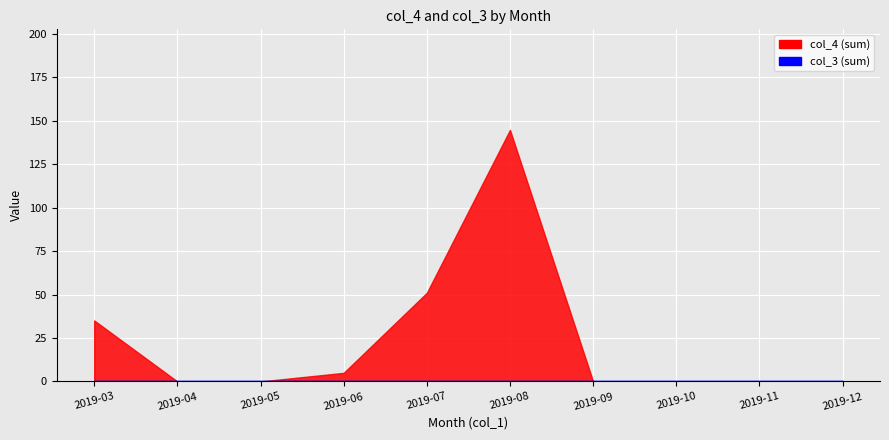

At which category is the sum across all series the highest?

2019-08